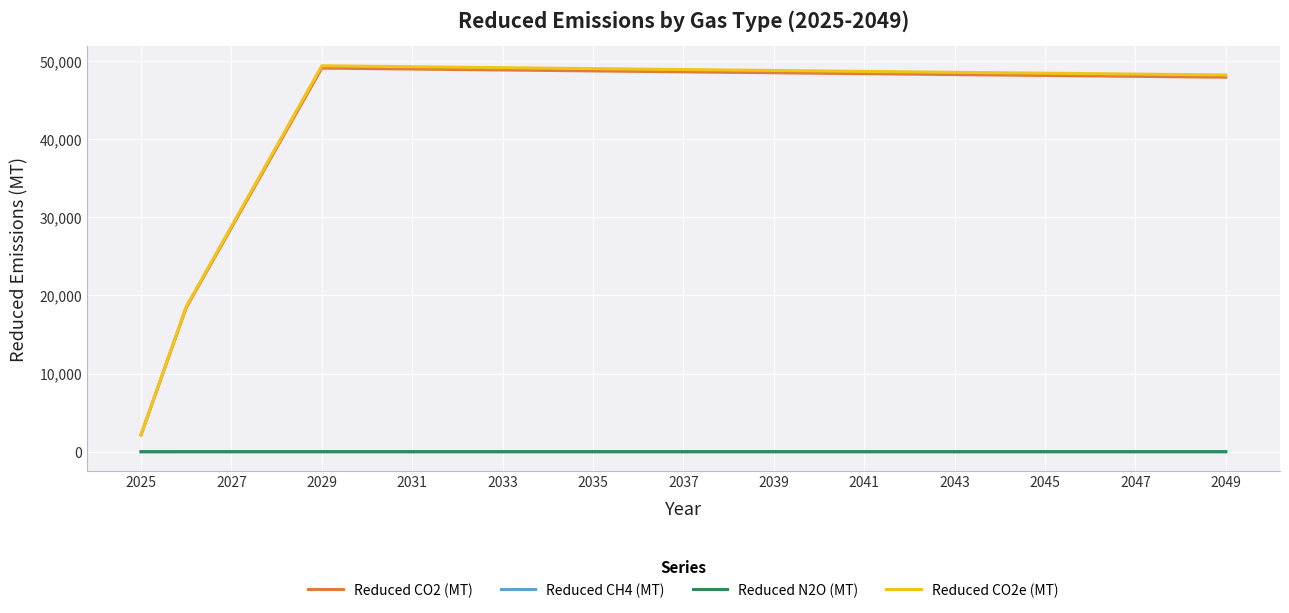

Which series has the widest spread of values?

Reduced CO2e (MT)